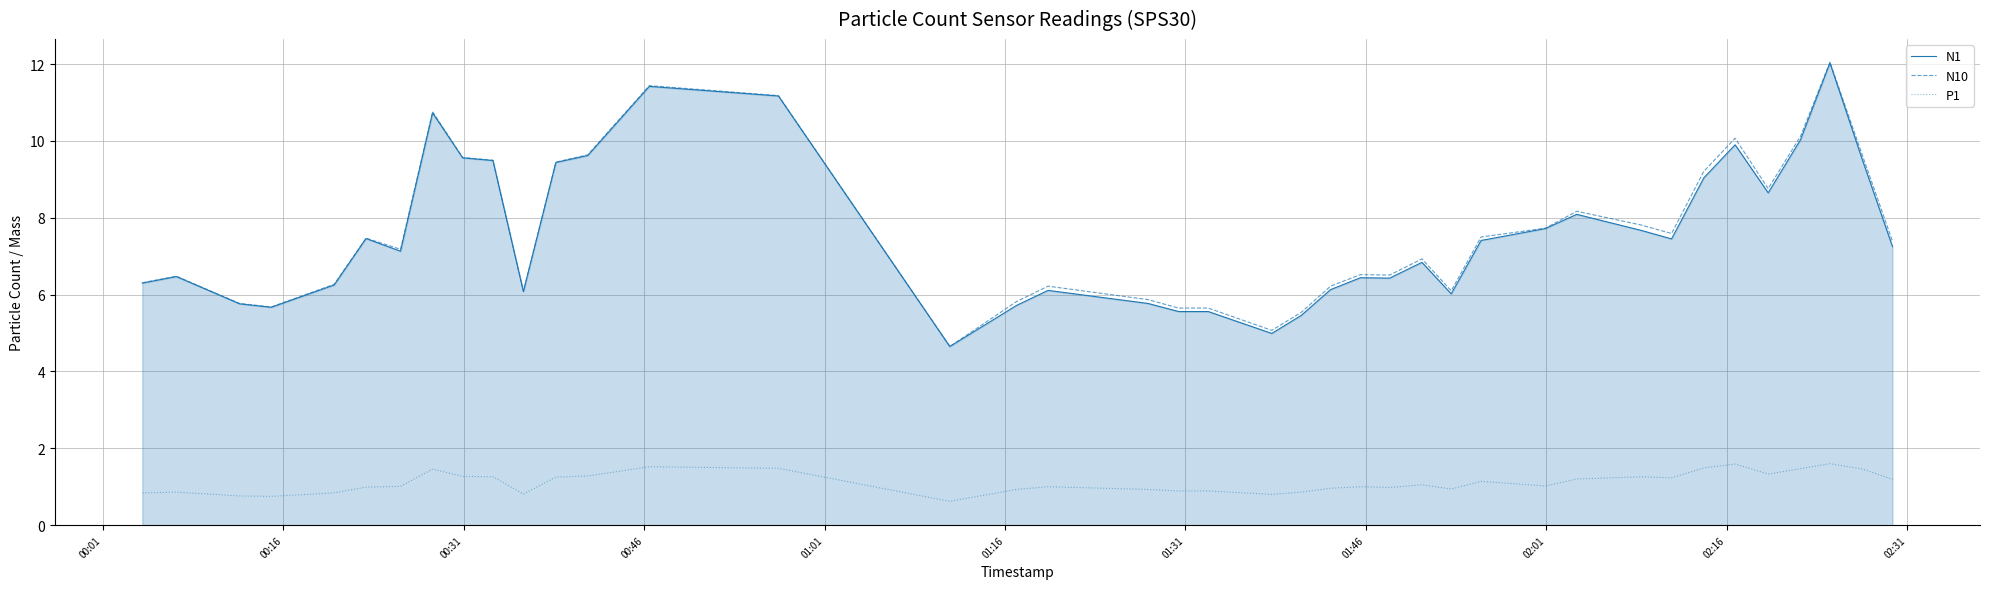

True or false: N1 and P1 intersect in this chart.

False